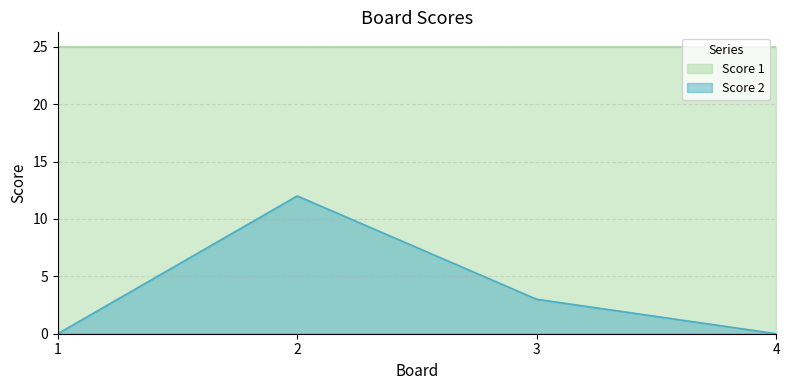

How many values are between 0 and 12?

4